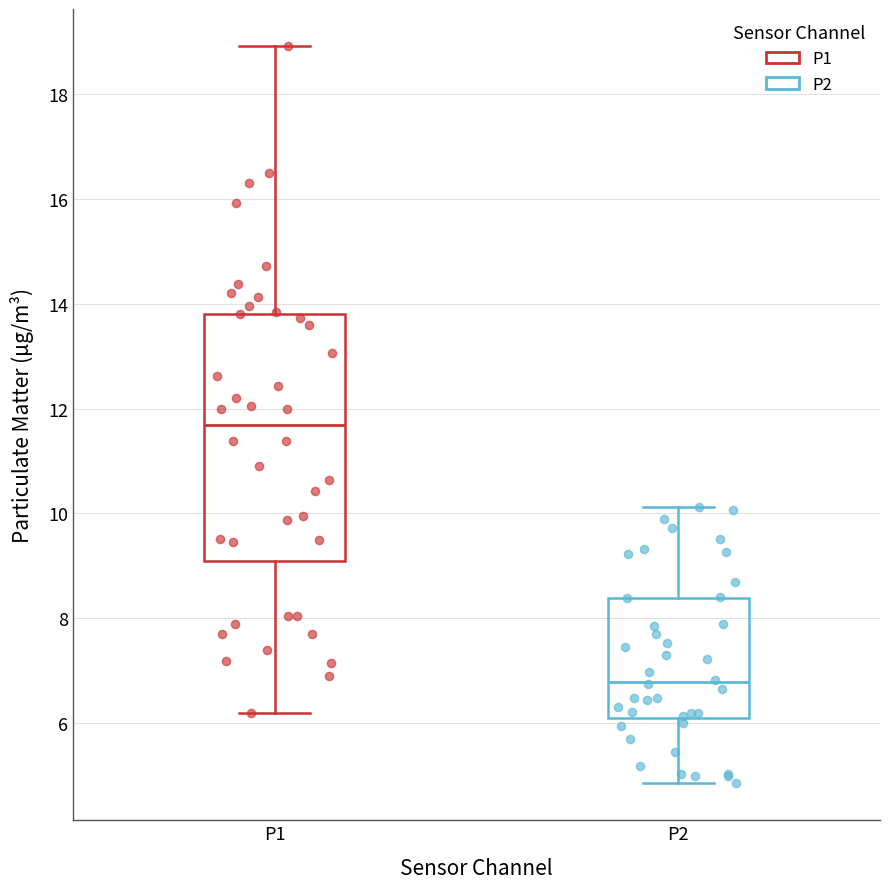

Which box is the tallest, from its lower edge to its upper edge?

P1